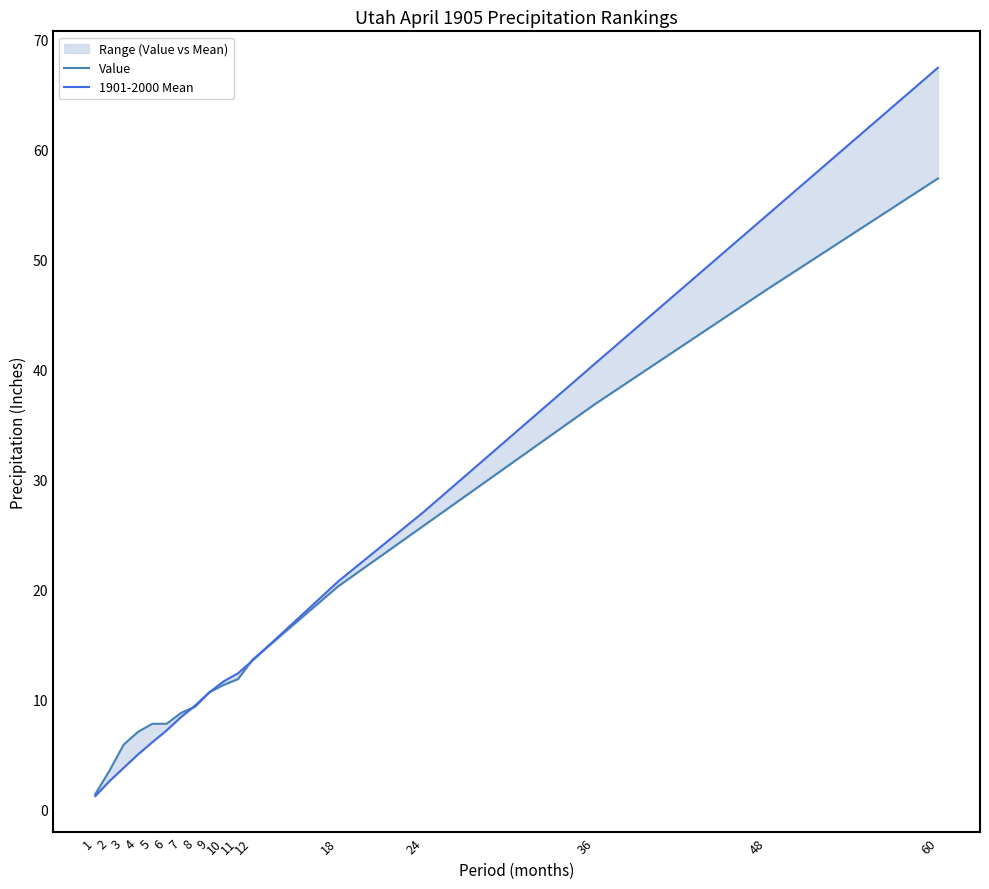

List the series in order of their peak value, highest first.

1901-2000 Mean, Value